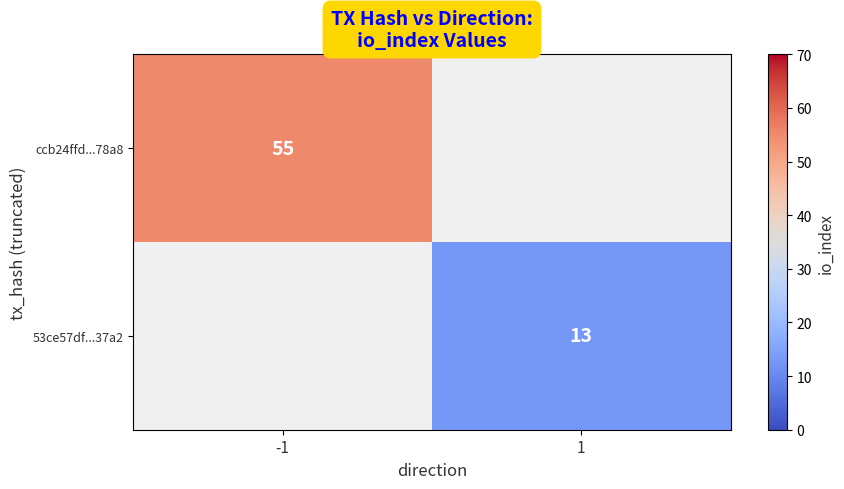

Is it true that ccb24ffd...78a8 equals 97 at -1?

False